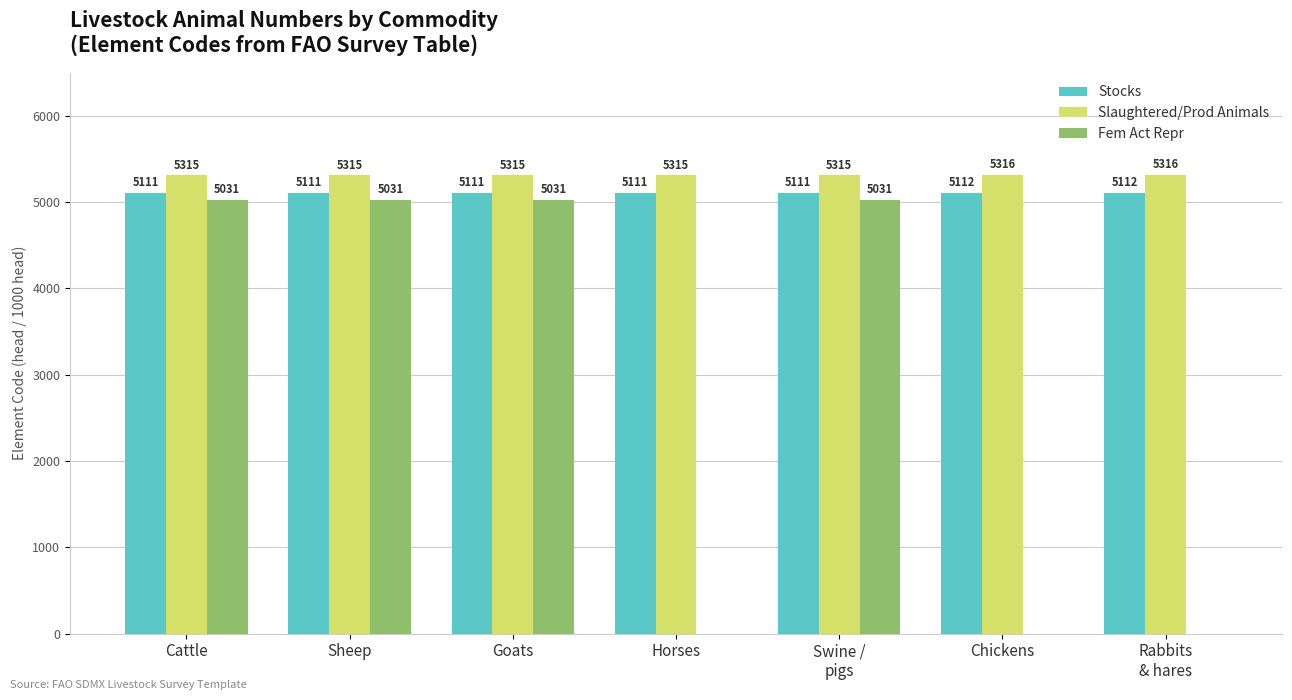

Are the bars grouped side by side (vs. stacked)?

Yes